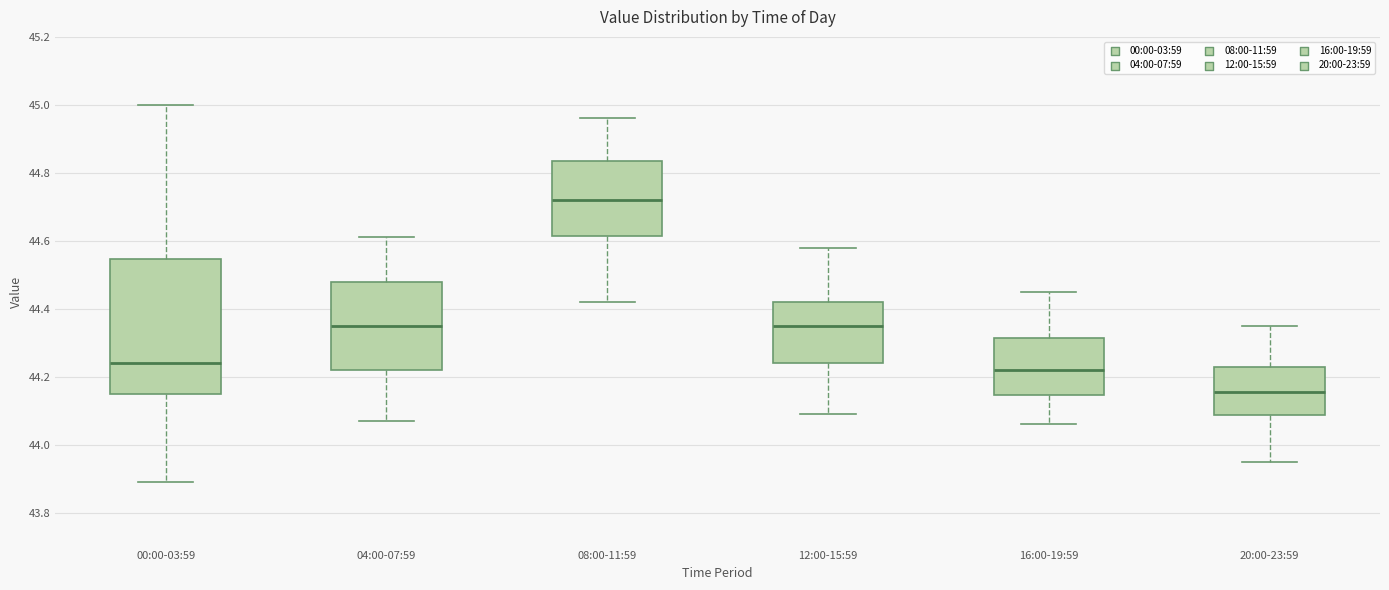

Reading left to right, read every box against the y-axis: the position of its median line, the range the box covers, and the ends of its whiskers. The values are not printed on the chart, so give them approximately, as read against the axis.

00:00-03:59: median 44.24, box 44.16 to 44.54, whiskers 43.90 to 45.00
04:00-07:59: median 44.36, box 44.22 to 44.48, whiskers 44.08 to 44.62
08:00-11:59: median 44.72, box 44.62 to 44.84, whiskers 44.42 to 44.96
12:00-15:59: median 44.36, box 44.24 to 44.42, whiskers 44.10 to 44.58
16:00-19:59: median 44.22, box 44.14 to 44.32, whiskers 44.06 to 44.46
20:00-23:59: median 44.16, box 44.08 to 44.22, whiskers 43.96 to 44.36